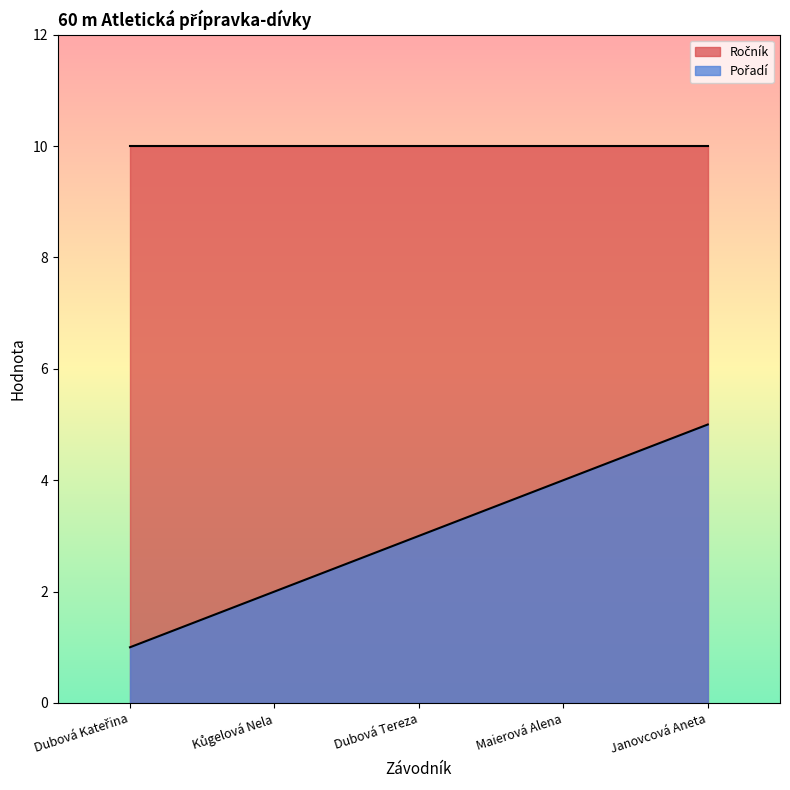

How many values are between 2 and 4?

3